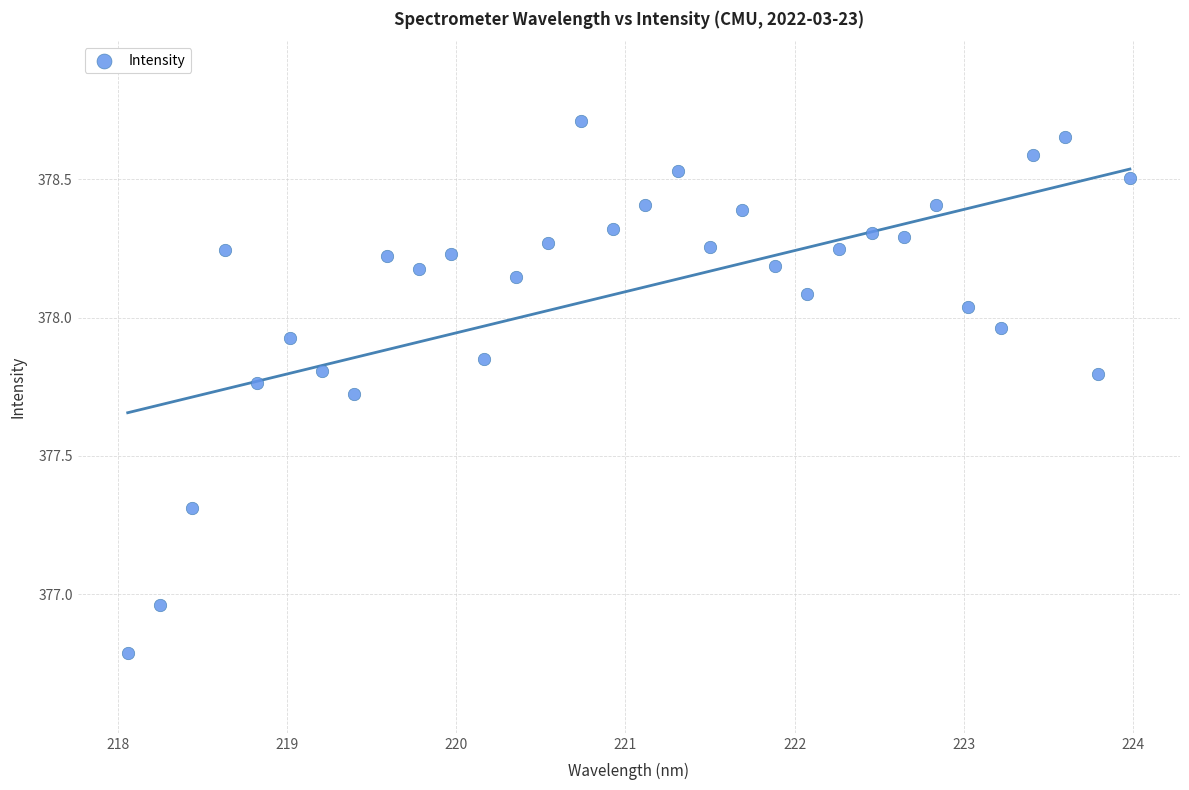

What is the range of X values (max minus min)?

5.9